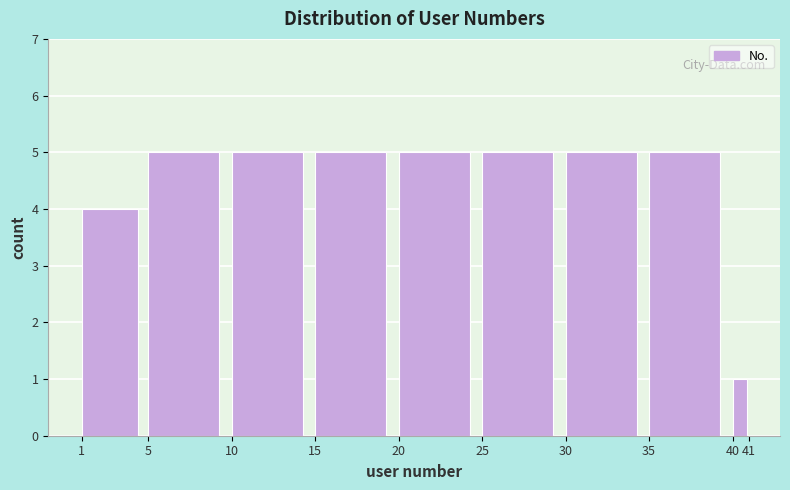

What is the height of the bar covering 25 to 30 on the x-axis? The values are not printed on the chart, so give them approximately, as read against the axis.

5